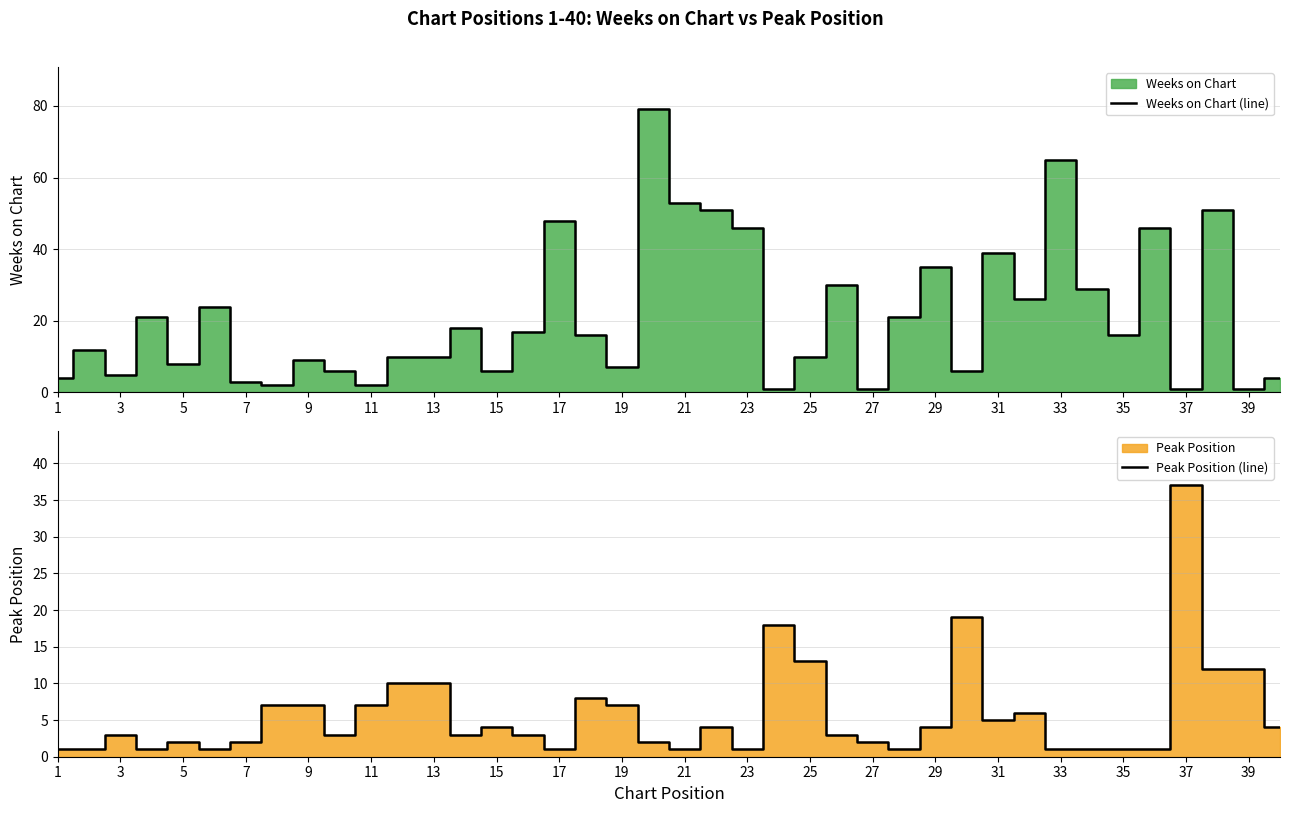

What is the highest value of the Weeks on Chart (line) series?

79